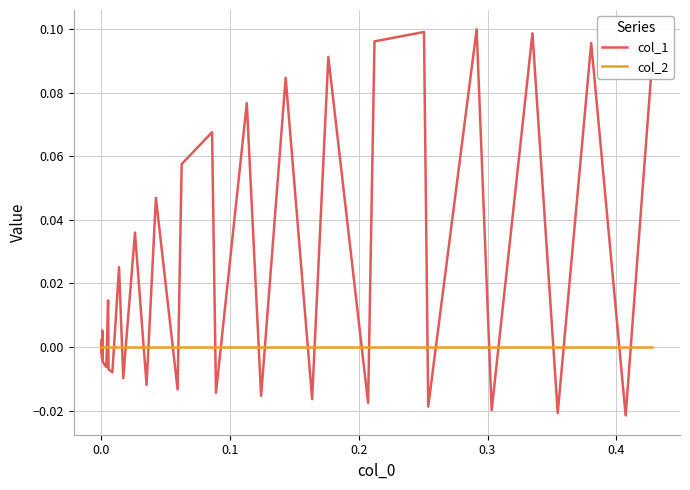

Which series has the widest spread of values?

col_1